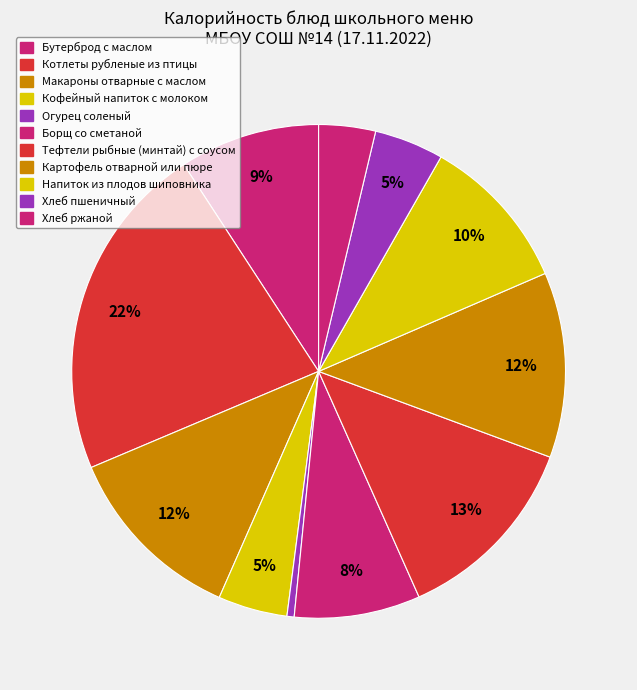

To the nearest percent, what percentage of the pie is Напиток из плодов шиповника?

10%